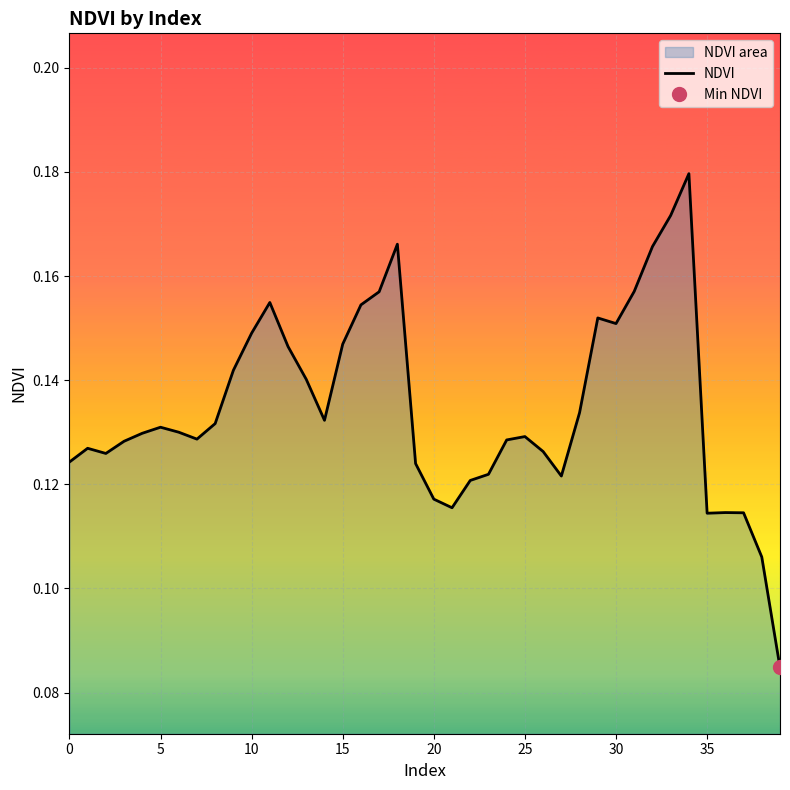

Is it true that NDVI equals 0.1 at 30?

False